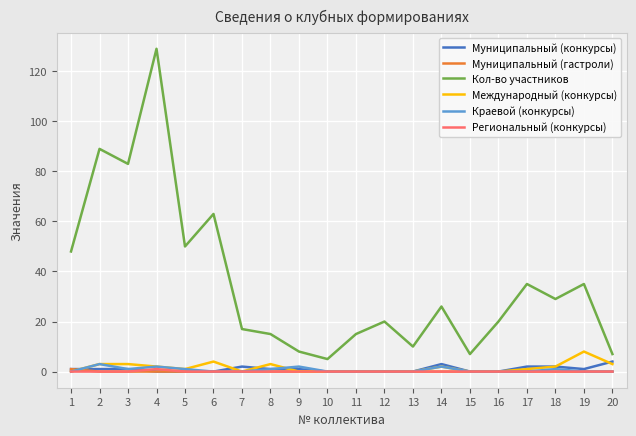

Reading left to right, what are all the values shown in this chart?

Муниципальный (конкурсы): 1=1	2=1	3=1	4=0	5=0	6=0	7=2	8=1	9=1	10=0	11=0	12=0	13=0	14=3	15=0	16=0	17=2	18=2	19=1	20=4
Муниципальный (гастроли): 1=1	2=0	3=0	4=0	5=0	6=0	7=0	8=0	9=0	10=0	11=0	12=0	13=0	14=0	15=0	16=0	17=0	18=0	19=0	20=0
Кол-во участников: 1=48	2=89	3=83	4=129	5=50	6=63	7=17	8=15	9=8	10=5	11=15	12=20	13=10	14=26	15=7	16=20	17=35	18=29	19=35	20=7
Международный (конкурсы): 1=0	2=3	3=3	4=2	5=1	6=4	7=0	8=3	9=0	10=0	11=0	12=0	13=0	14=2	15=0	16=0	17=1	18=2	19=8	20=3
Краевой (конкурсы): 1=0	2=3	3=1	4=2	5=1	6=0	7=0	8=1	9=2	10=0	11=0	12=0	13=0	14=2	15=0	16=0	17=0	18=1	19=0	20=0
Региональный (конкурсы): 1=0	2=0	3=0	4=1	5=0	6=0	7=0	8=0	9=0	10=0	11=0	12=0	13=0	14=0	15=0	16=0	17=0	18=0	19=0	20=0